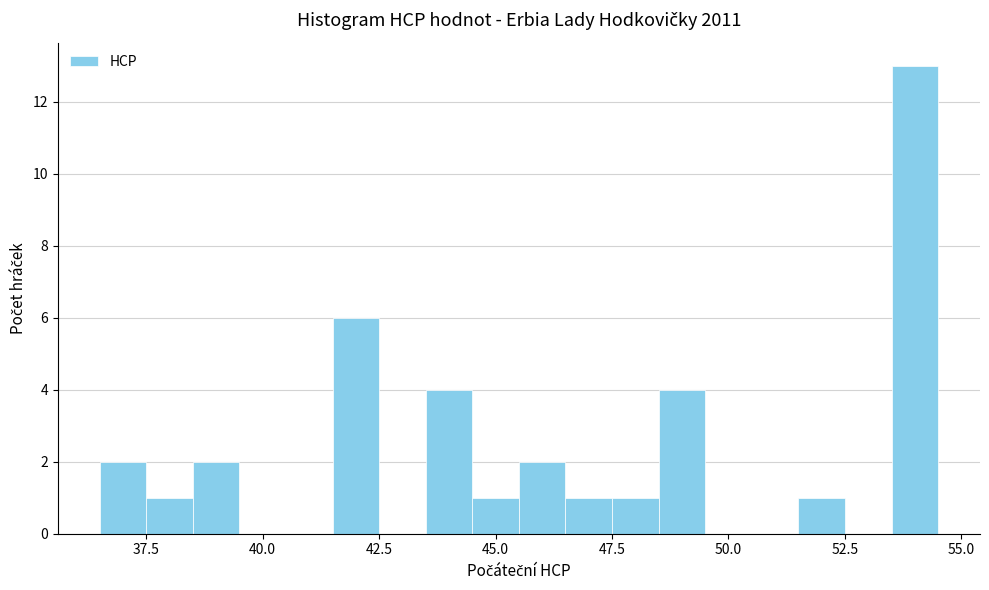

Read against the x-axis, roughly where is the centre of the tallest bar?

54.0